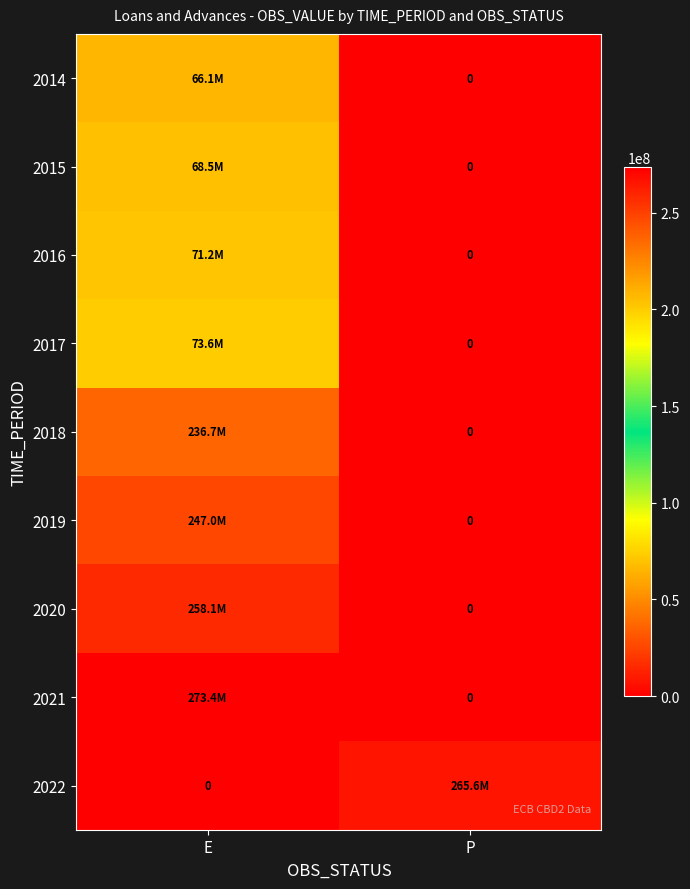

At how many categories does at least one series exceed 96637497?

2